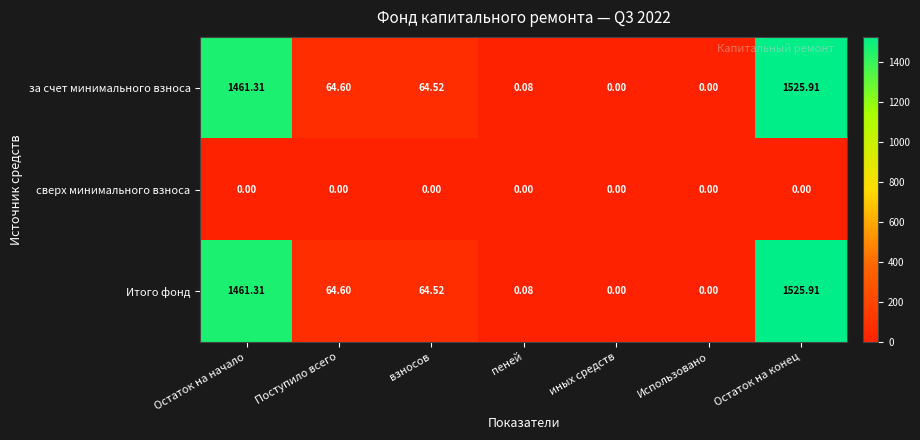

At which label is Итого фонд closest to 762?

Поступило всего